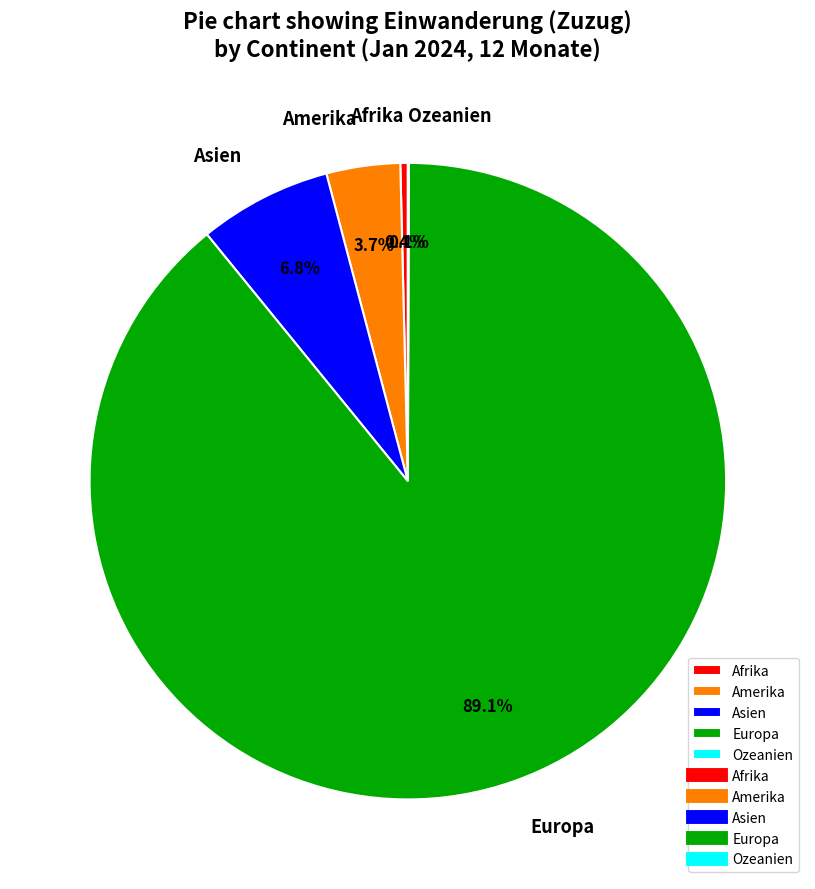

True or false: Amerika accounts for 4% of the total.

True